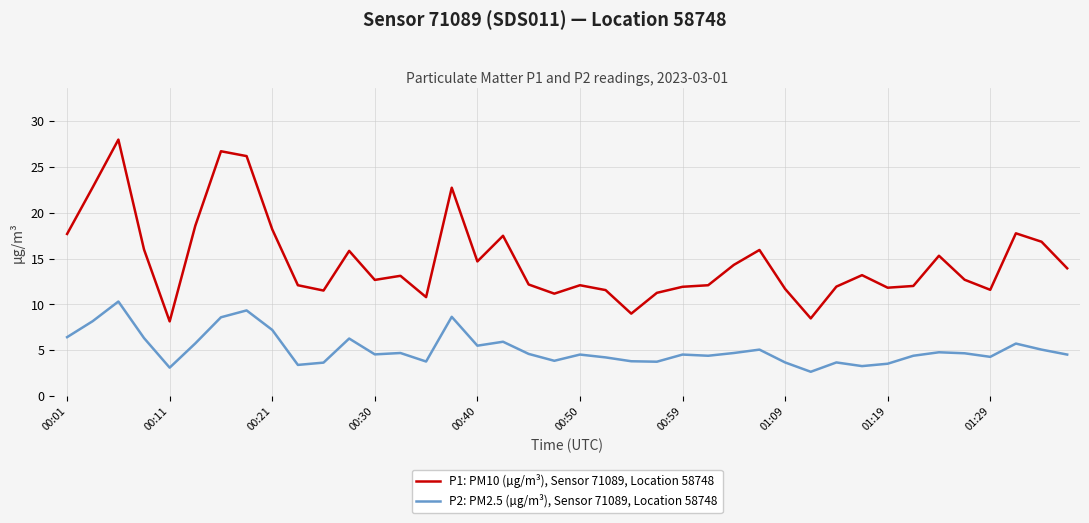

Which series has the widest spread of values?

P1: PM10 (µg/m³), Sensor 71089, Location 58748